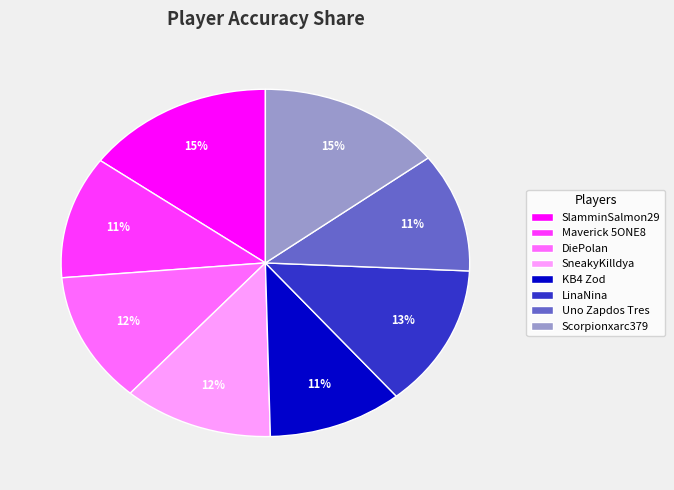

Is there a majority slice in this chart?

No